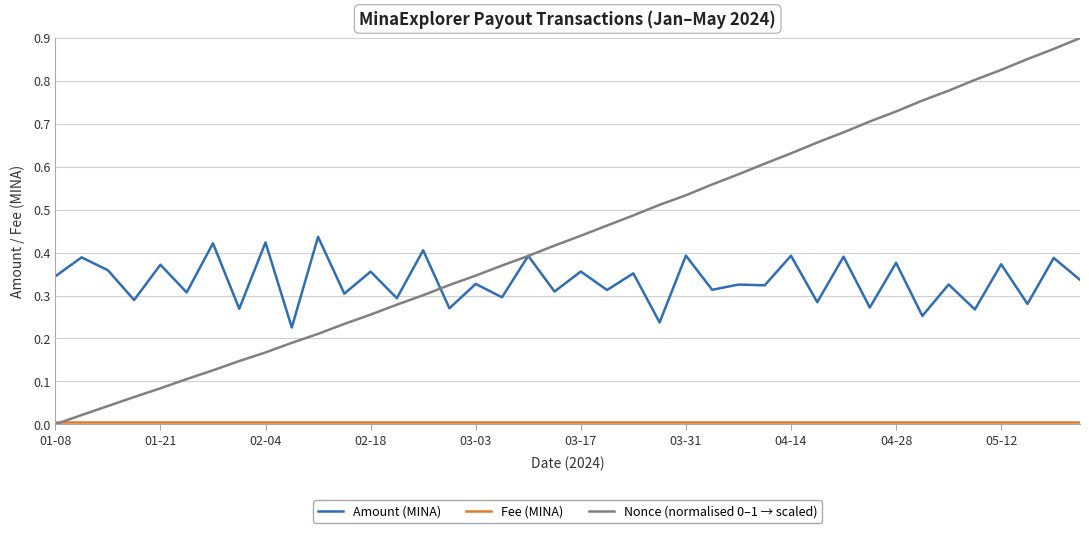

What is the sum of all Fee (MINA) values?

0.2